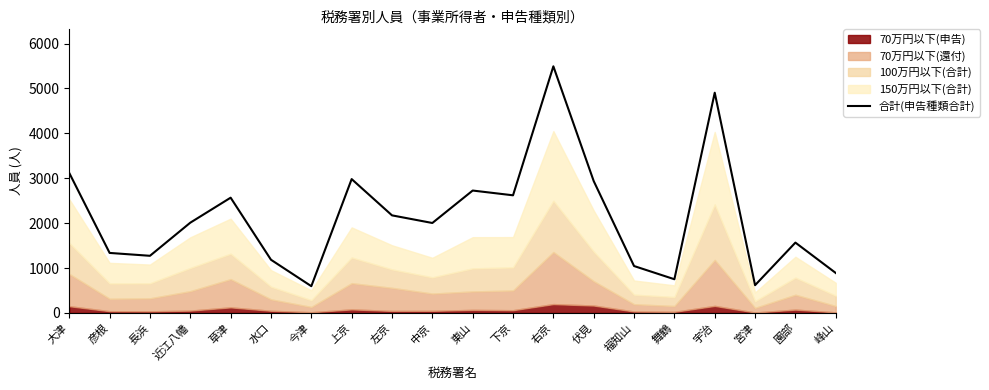

Which category has the highest value across all series?

右京